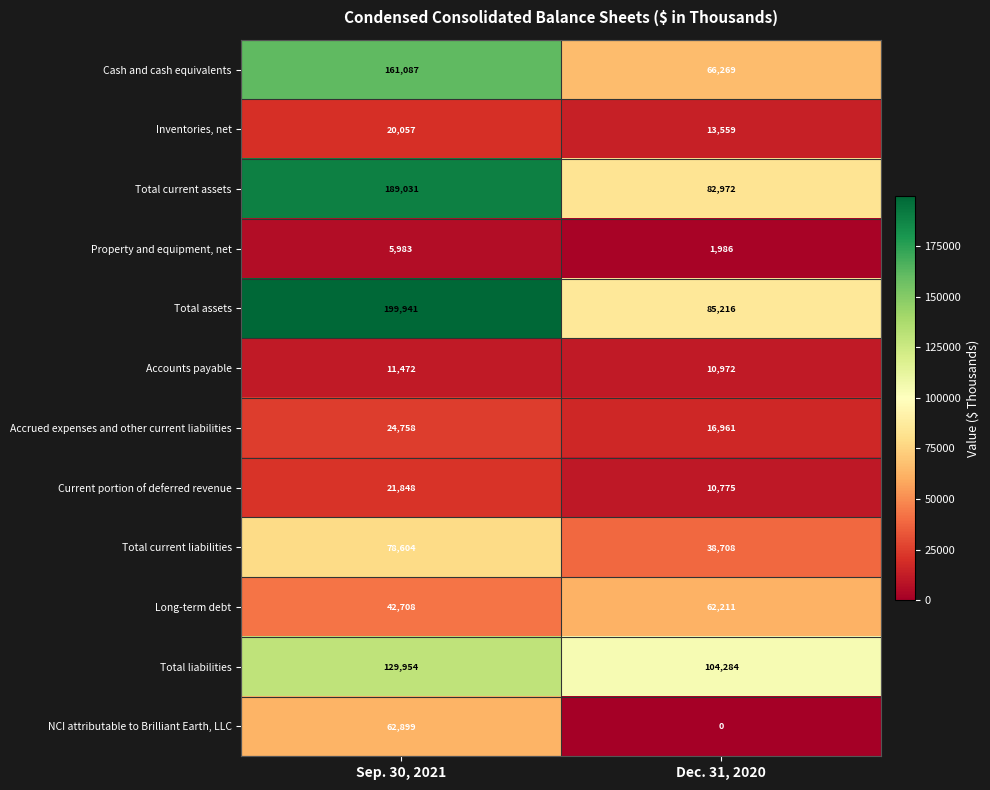

Is it true that Cash and cash equivalents equals 161087 at Sep. 30, 2021?

True